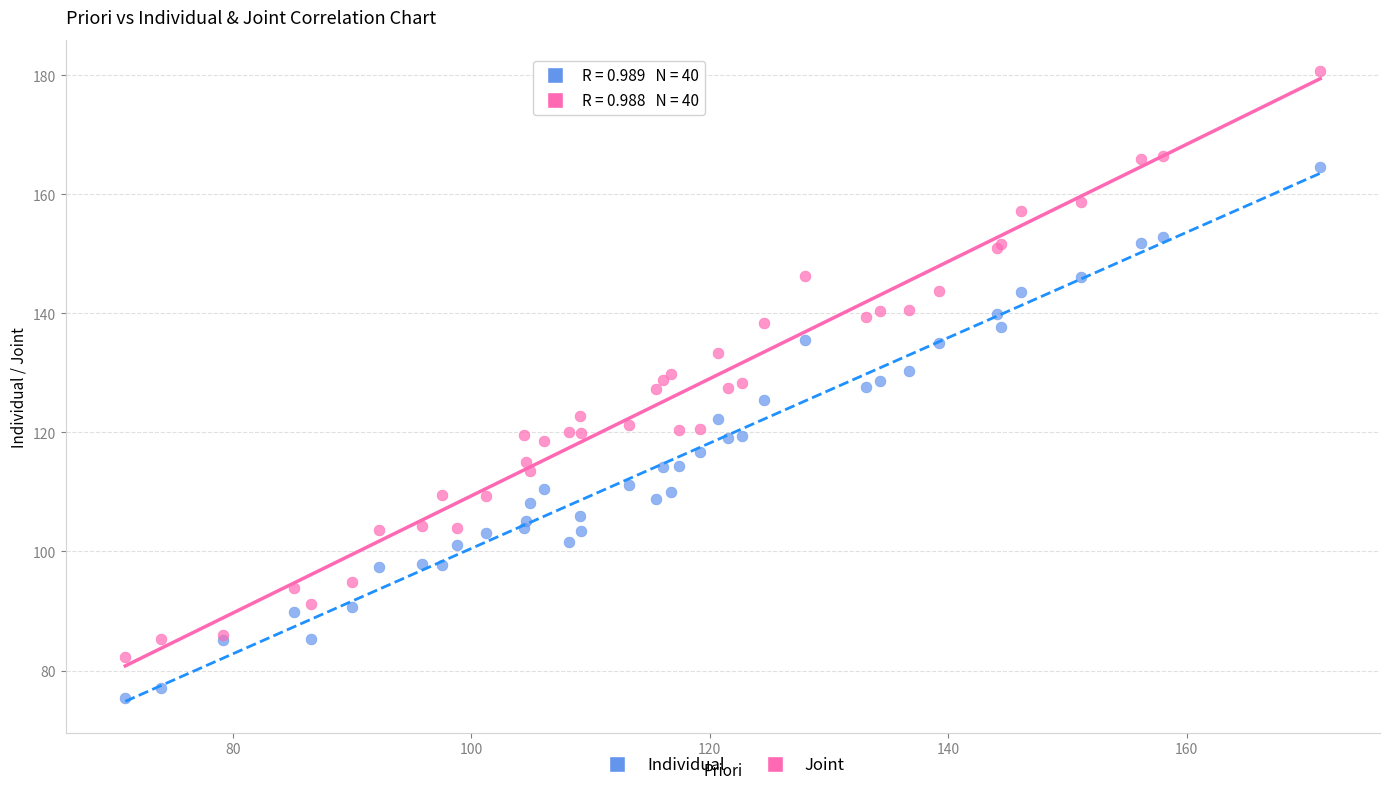

Which series has the widest spread of Y values?

Joint